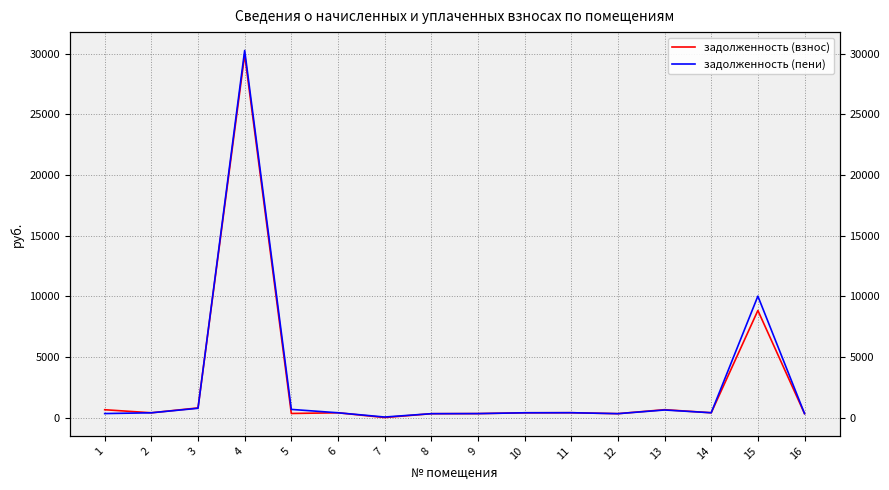

Where do задолженность (взнос) and задолженность (пени) first cross each other?

3 and 4